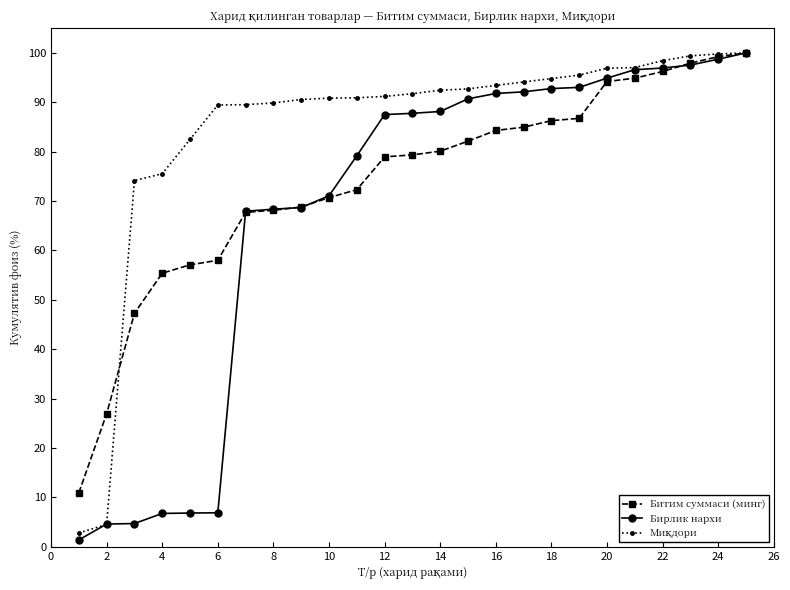

What is the minimum value shown in the chart?

1.4